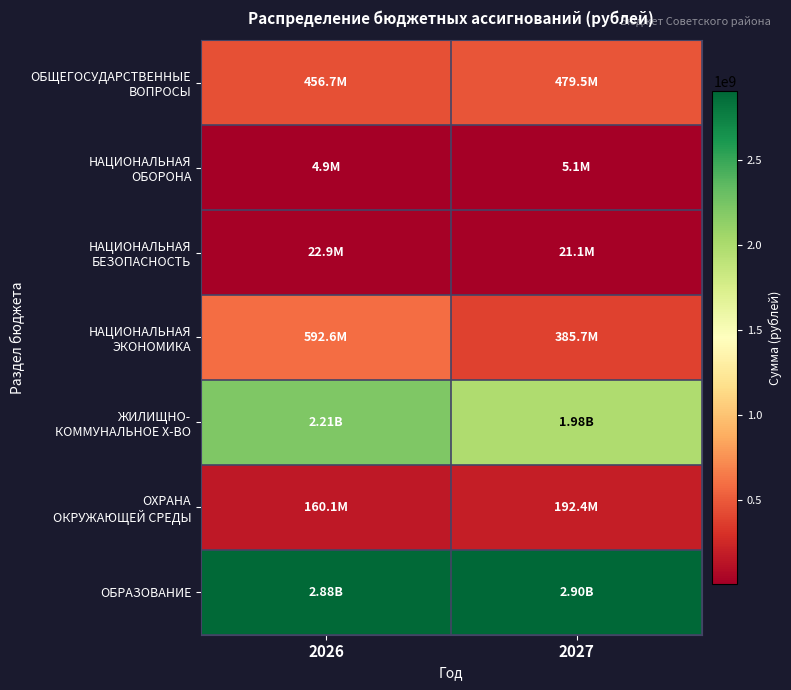

How many distinct data groups are displayed?

7